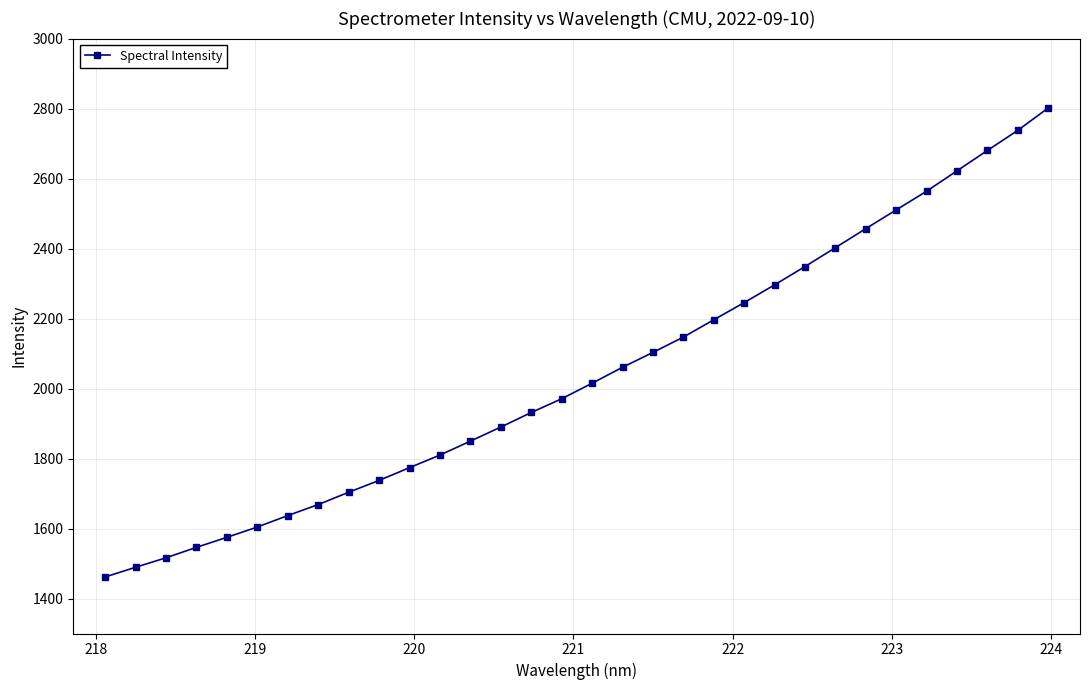

What is the minimum value shown in the chart?

1461.5